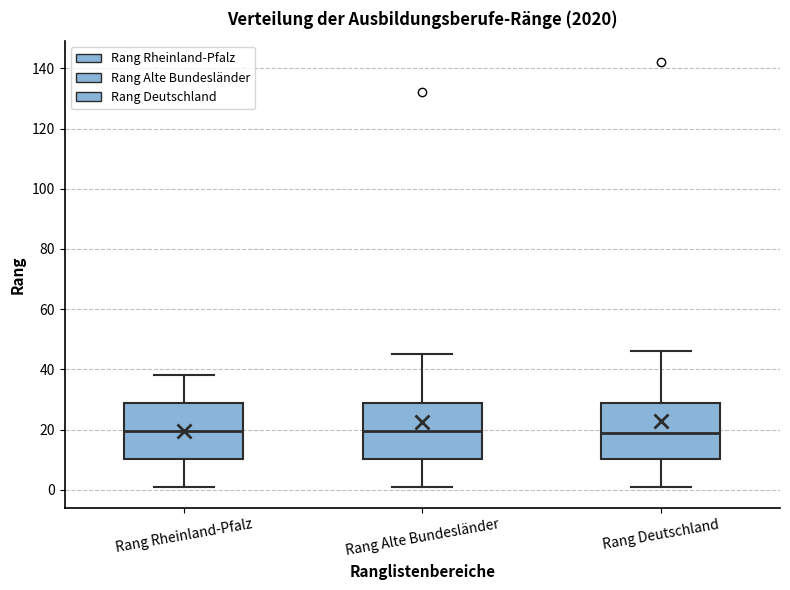

Reading left to right, read every box against the y-axis: the position of its median line, the range the box covers, and the ends of its whiskers. The values are not printed on the chart, so give them approximately, as read against the axis.

Rang Rheinland-Pfalz: median 20, box 10 to 28, whiskers 2 to 38
Rang Alte Bundesländer: median 20, box 10 to 28, whiskers 2 to 46
Rang Deutschland: median 20, box 10 to 28, whiskers 2 to 46